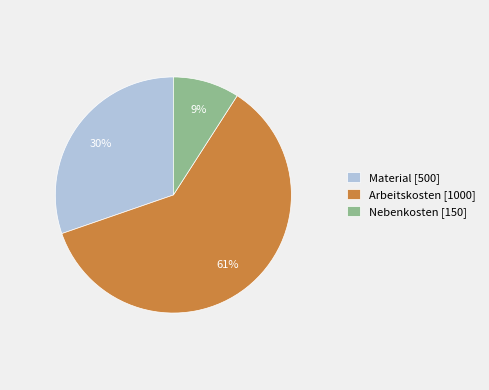

What is the smallest slice in the pie chart?

Nebenkosten